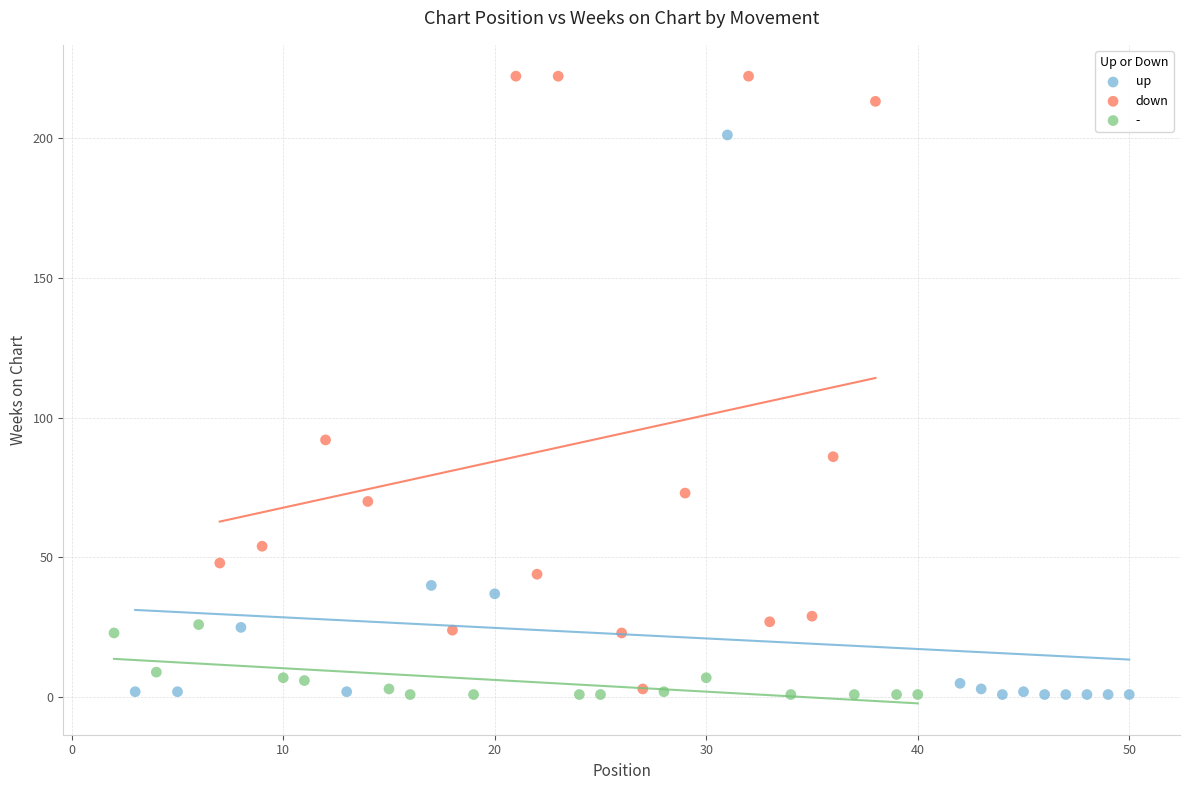

Which series contains the highest Y value?

down